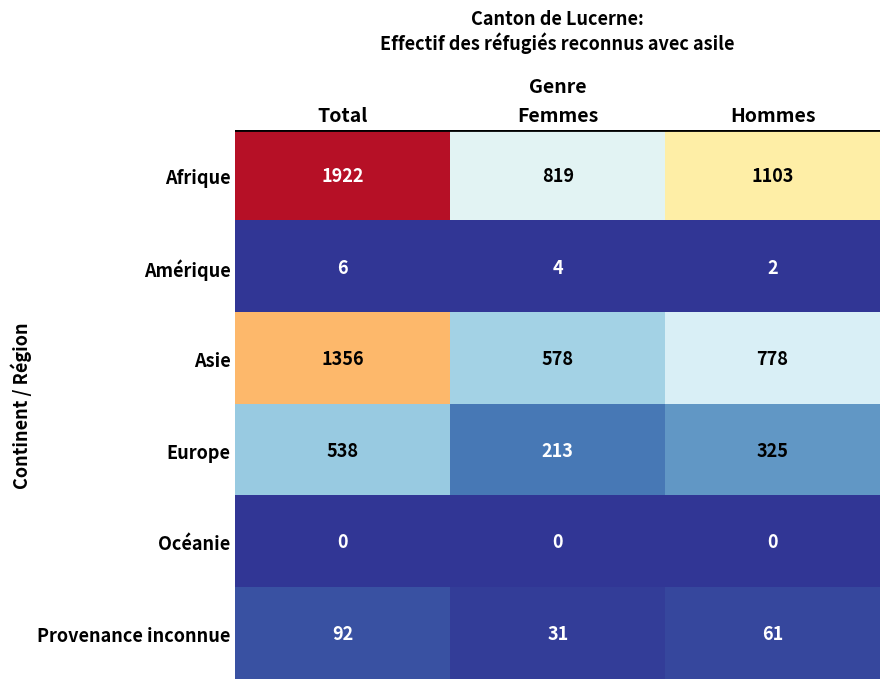

What is the average value of the Asie series?

904